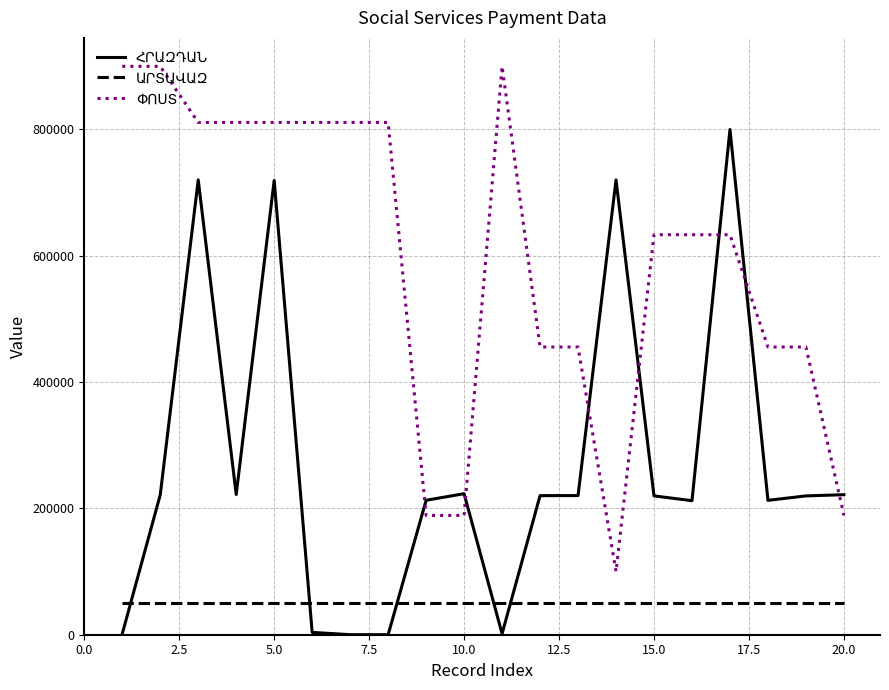

How many interior local peaks does the ՓՈՍՏ series have?

1